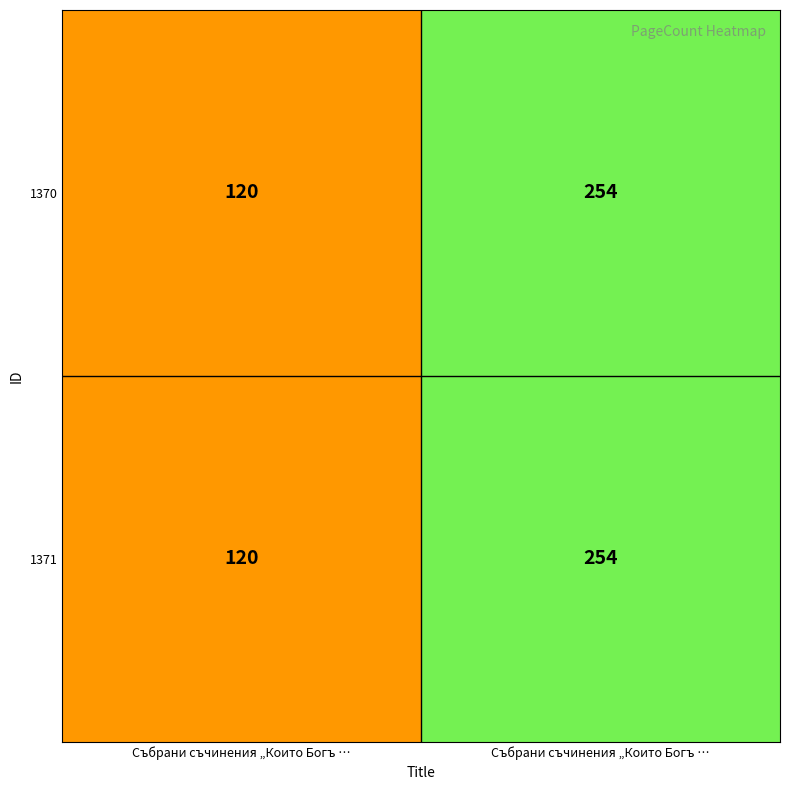

How many data points does each series have?

2